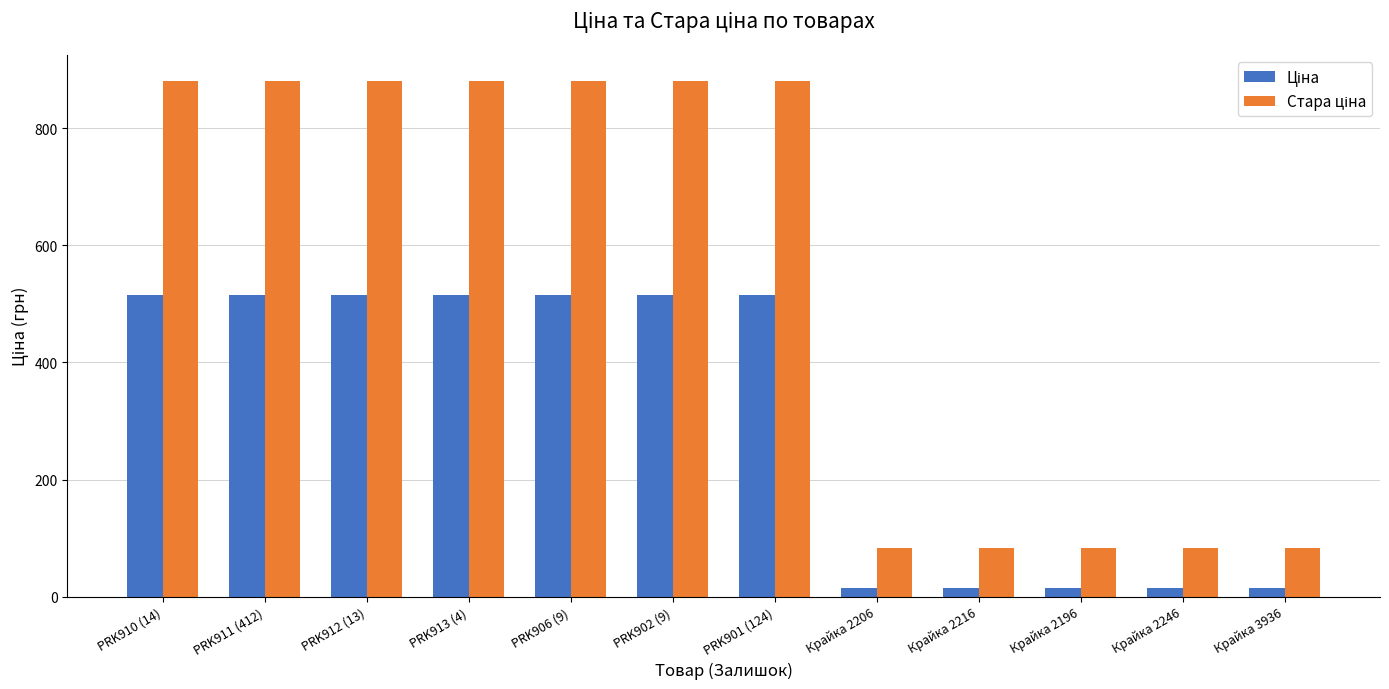

What is the difference between the highest and lowest values at PRK913 (4)?

365.3